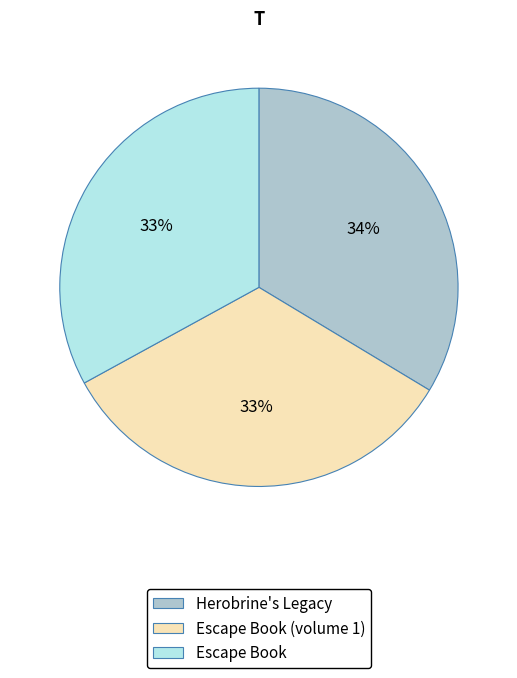

Does Herobrine's Legacy account for over 50% of the chart?

No